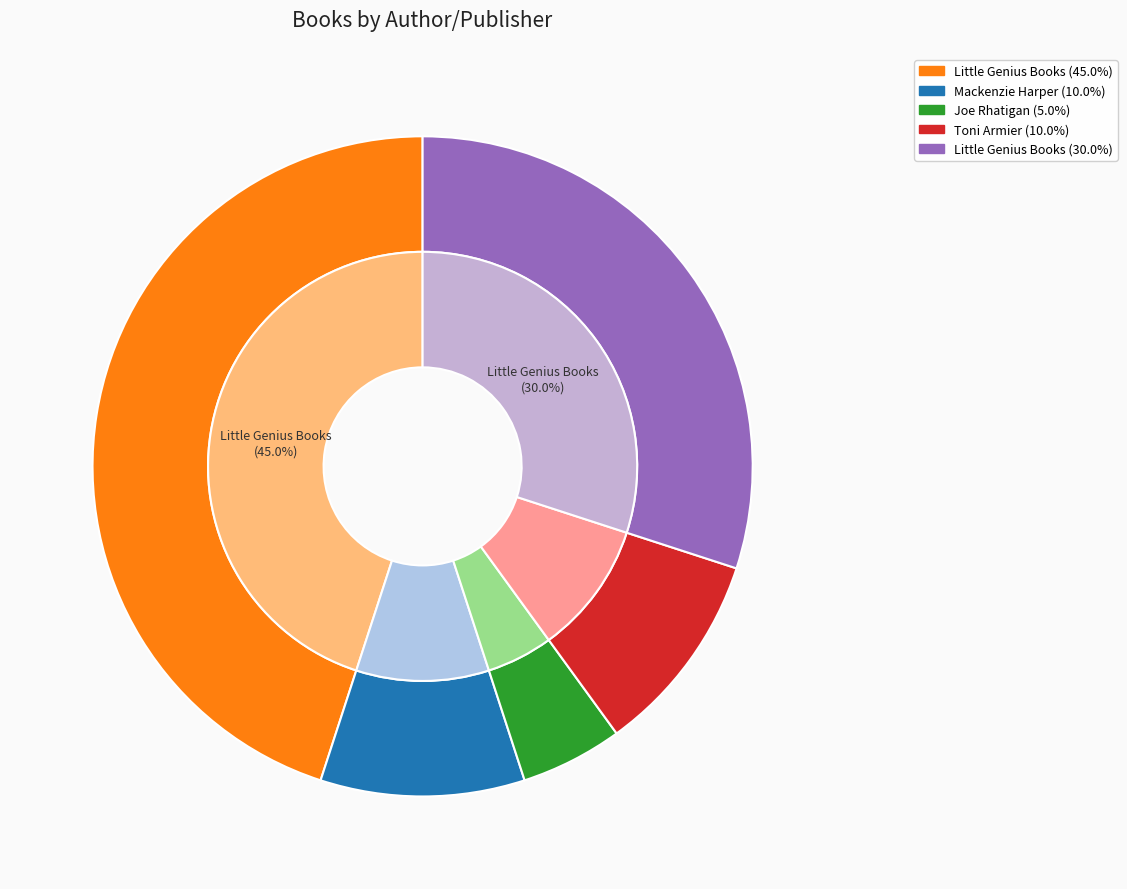

The Toni Armier (183517073) slice represents 1% of the pie. True or false?

False